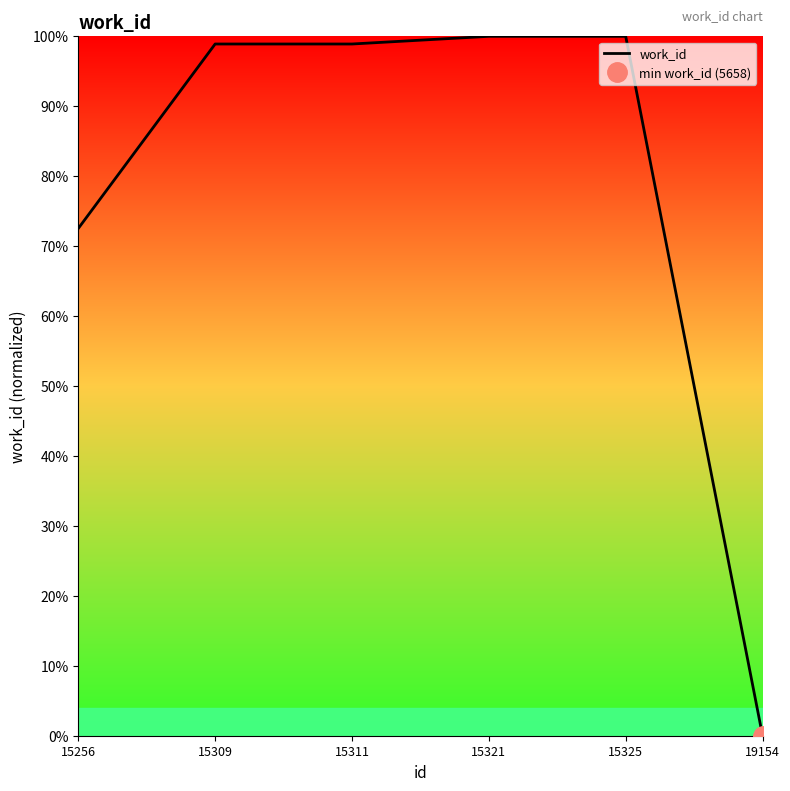

Which category has the highest value across all series?

15321